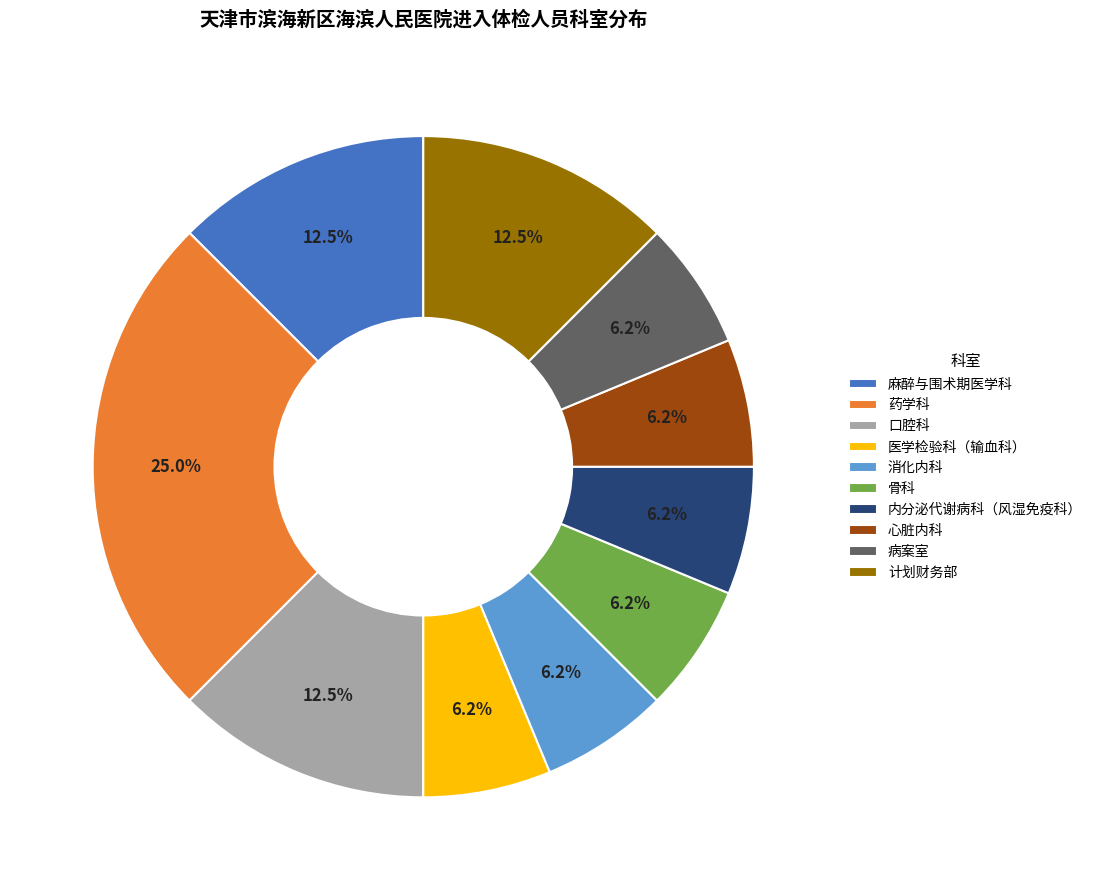

Is there any slice that represents more than half of the pie?

No